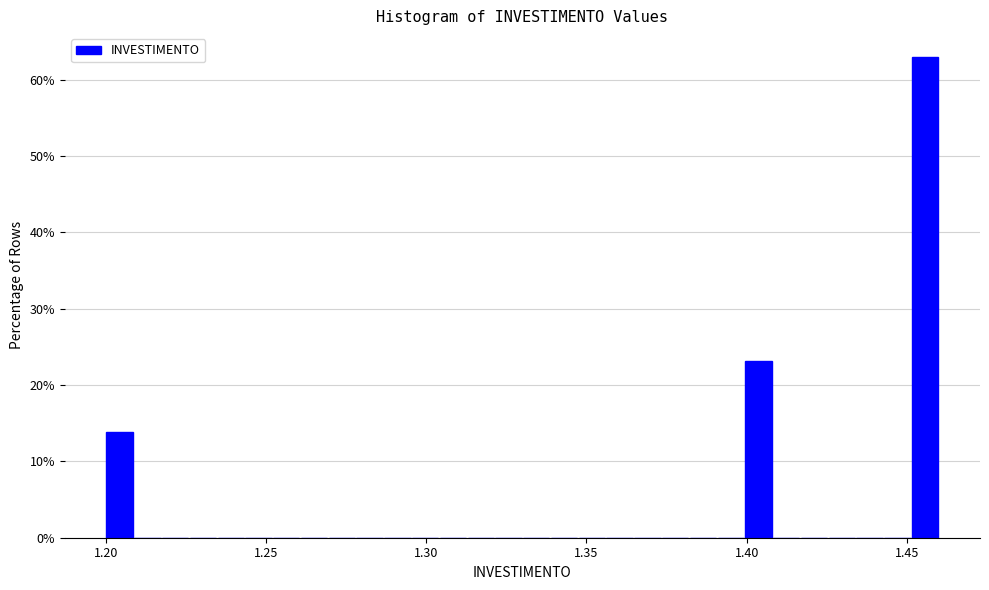

Around what value on the x-axis is the tallest bar? Give the approximate position of its centre, as read against the axis.

1.455